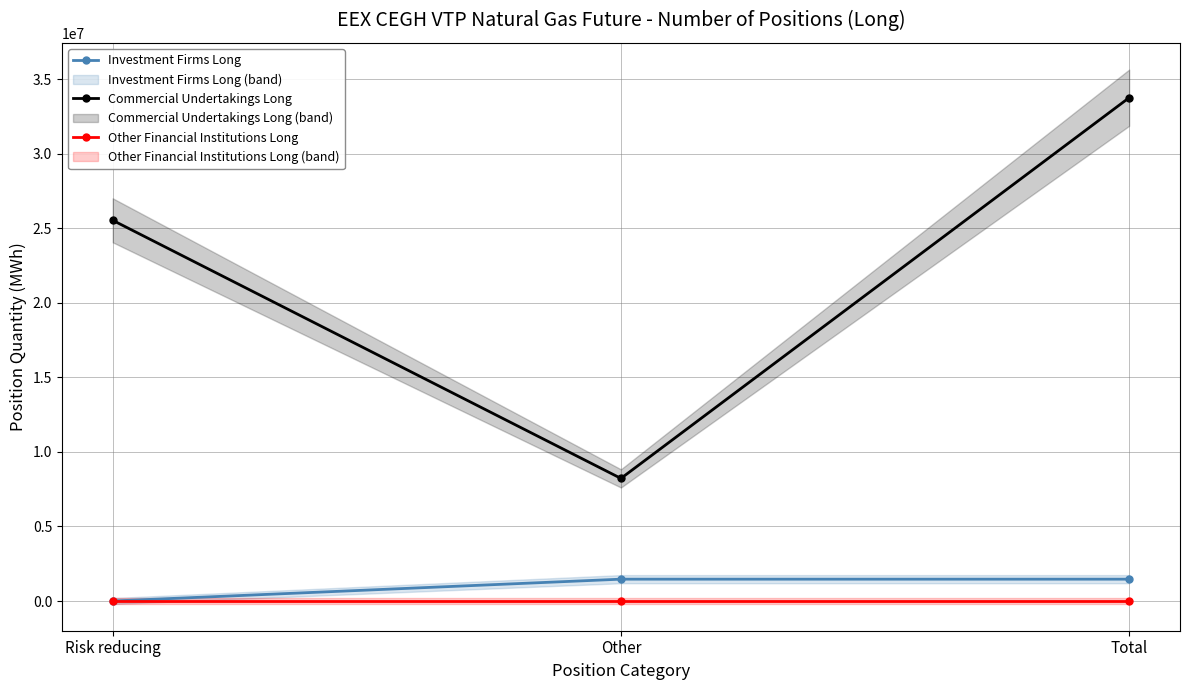

The value of Investment Firms Long at Risk reducing is -581960. True or false?

False